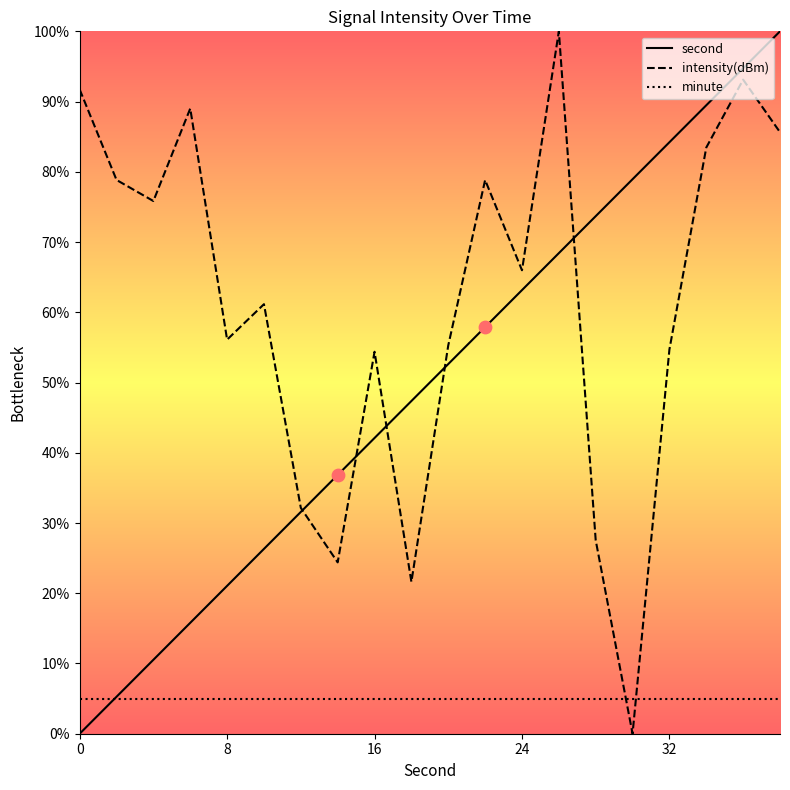

Which series has the largest total across all categories?

intensity